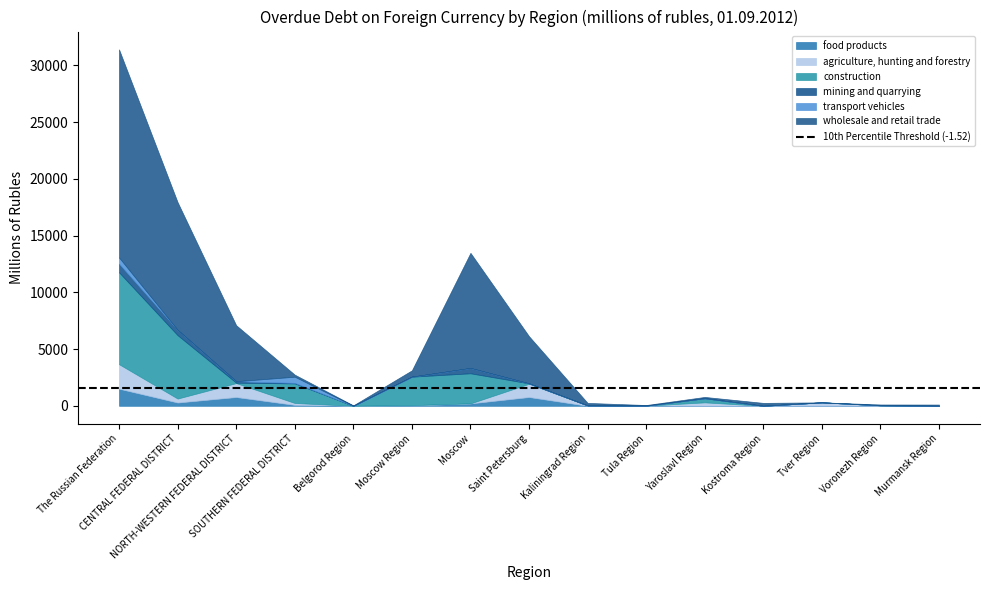

Rank the series at Tula Region from lowest to highest value.

agriculture, hunting and forestry, construction, mining and quarrying, transport vehicles, food products, wholesale and retail trade